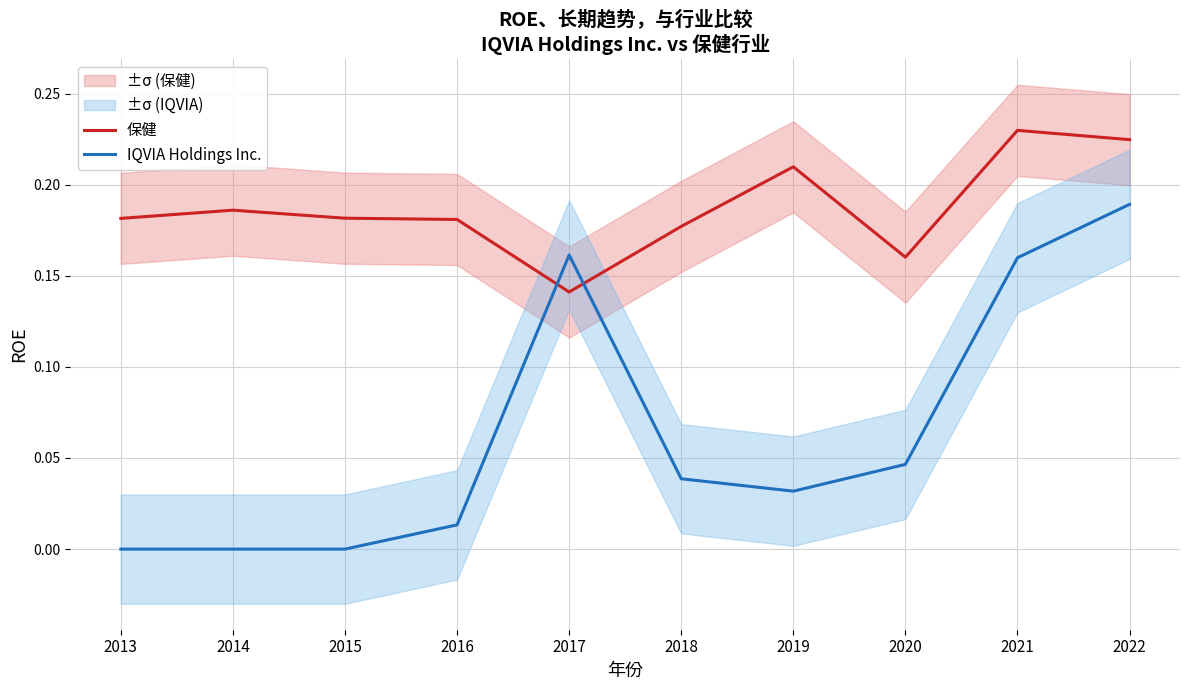

Which category has the lowest value across all series?

2013